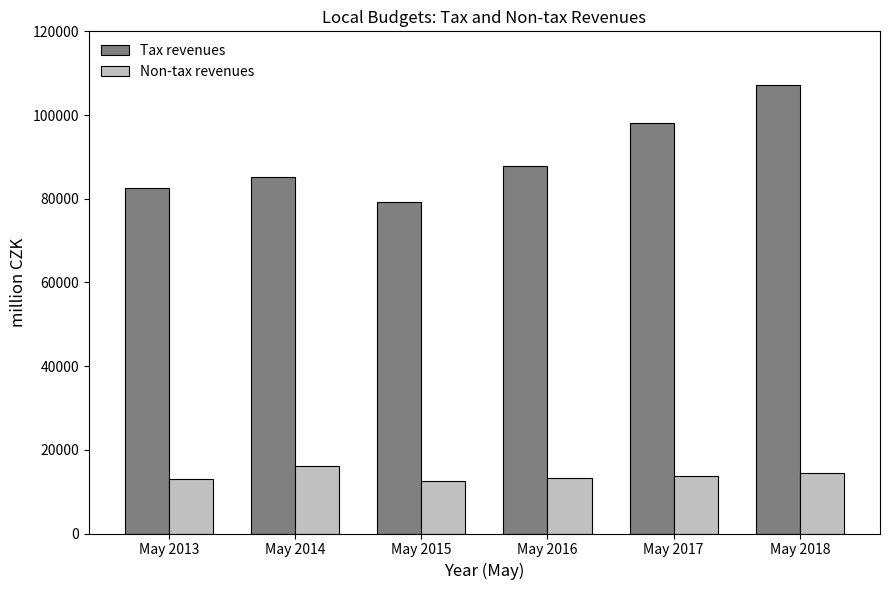

What is the spread (max minus min) of values at May 2013?

69338.5